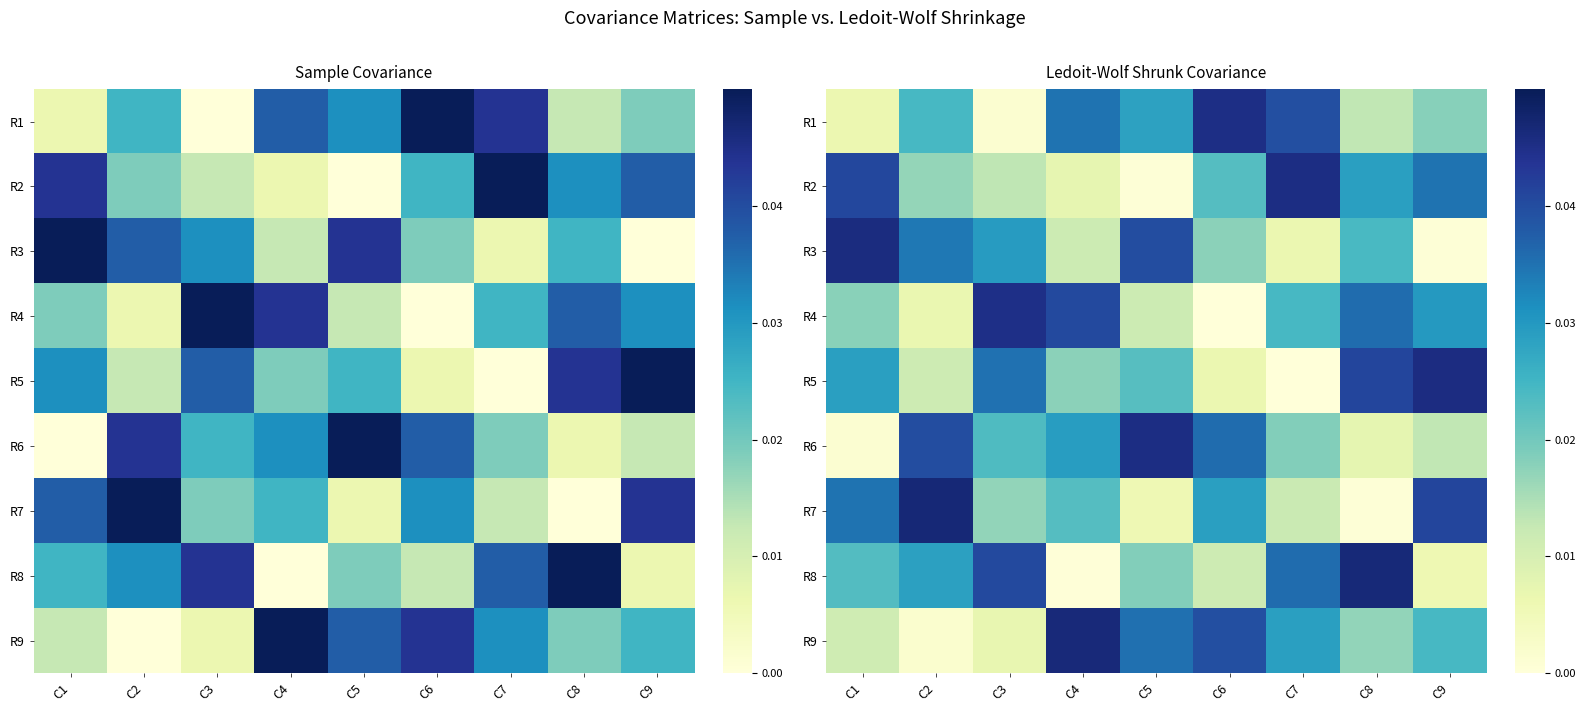

The value of R4 at C8 is 0.0. True or false?

False